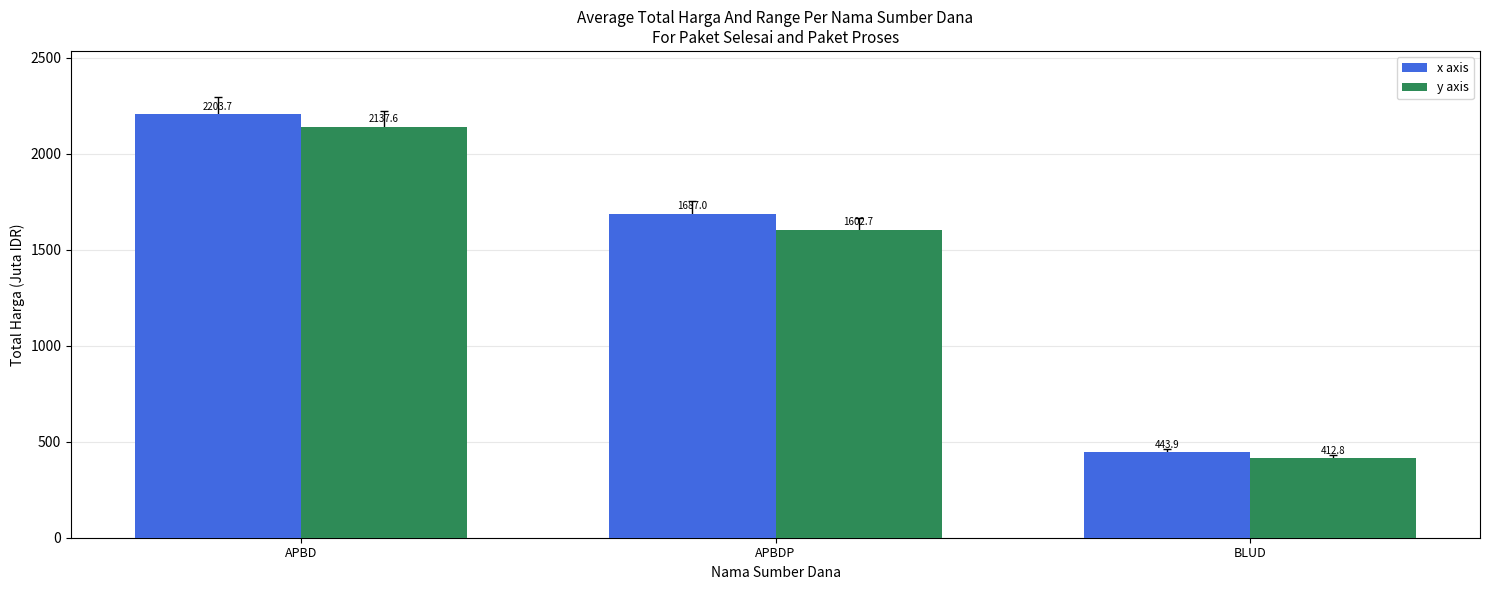

Which category has the lowest value in the x axis series?

BLUD